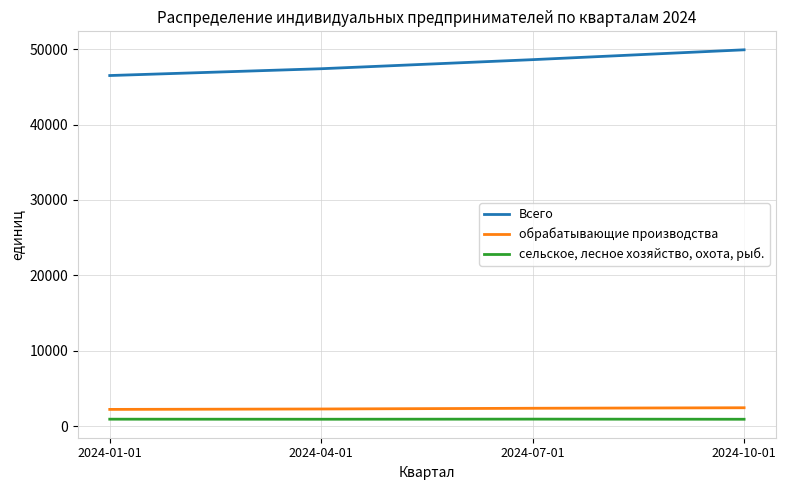

Which label corresponds to the largest value in the chart?

2024-10-01